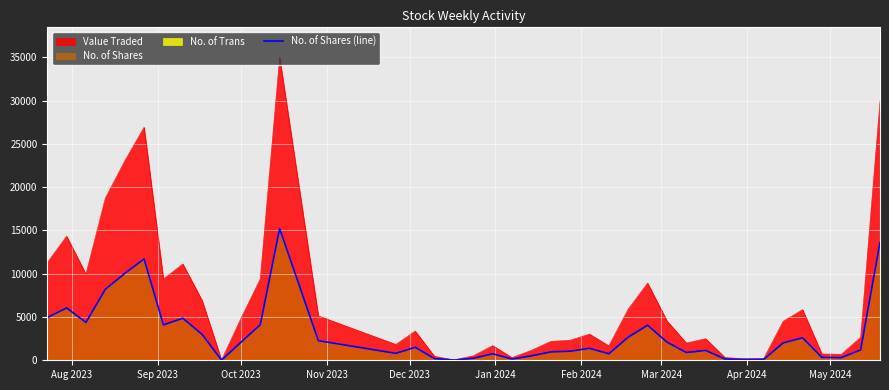

What is the highest value of the No. of Shares (line) series?

15211